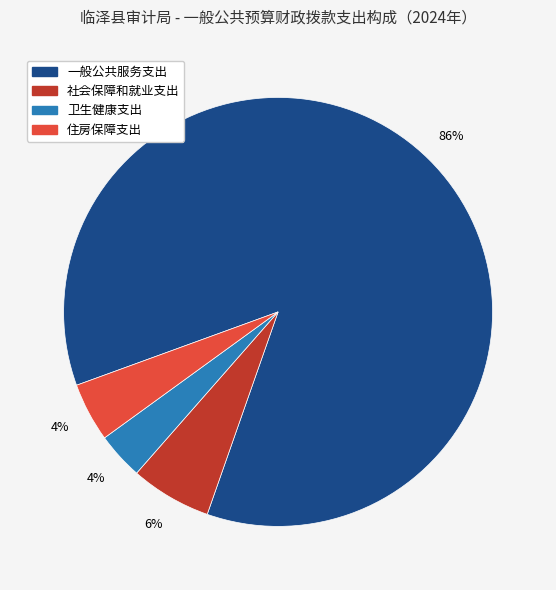

To the nearest percent, what is the combined percentage of 一般公共服务支出 and 社会保障和就业支出?

92%